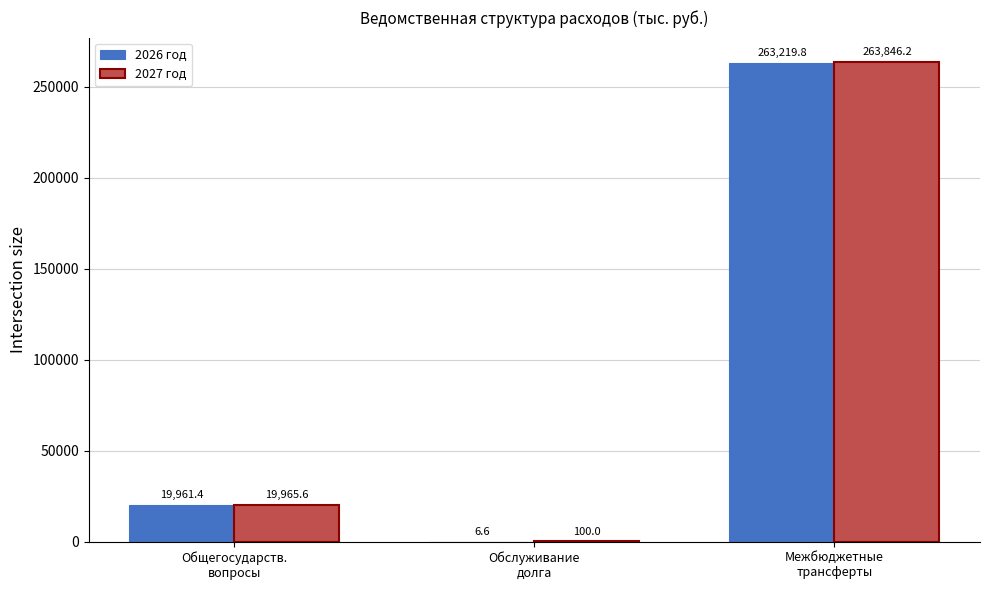

What is the maximum value shown in the chart?

263846.2